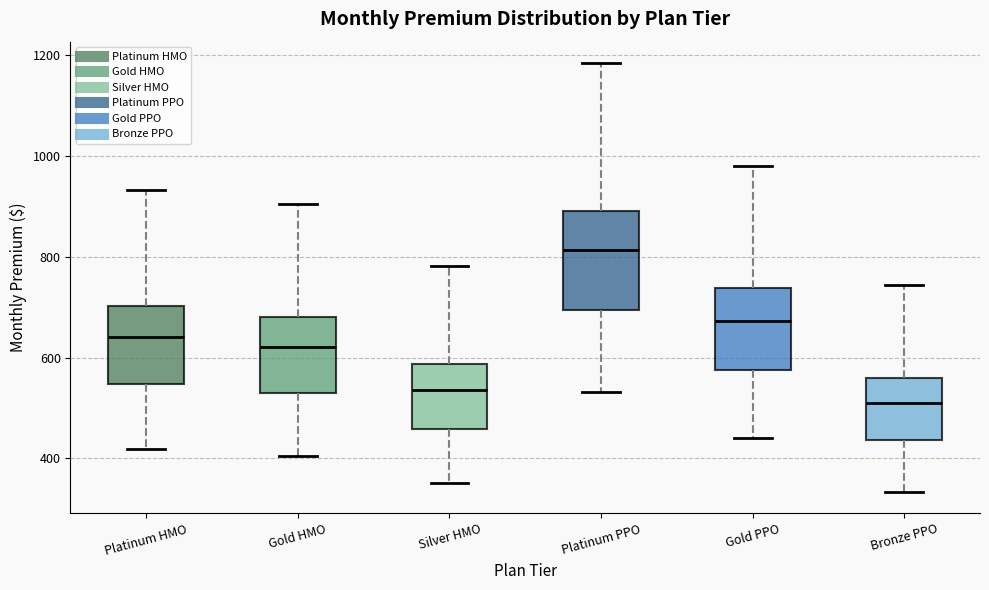

Reading left to right, read every box against the y-axis: the position of its median line, the range the box covers, and the ends of its whiskers. The values are not printed on the chart, so give them approximately, as read against the axis.

Platinum HMO: median 640, box 540 to 700, whiskers 420 to 940
Gold HMO: median 620, box 520 to 680, whiskers 400 to 900
Silver HMO: median 540, box 460 to 580, whiskers 360 to 780
Platinum PPO: median 820, box 700 to 900, whiskers 540 to 1180
Gold PPO: median 680, box 580 to 740, whiskers 440 to 980
Bronze PPO: median 520, box 440 to 560, whiskers 340 to 740